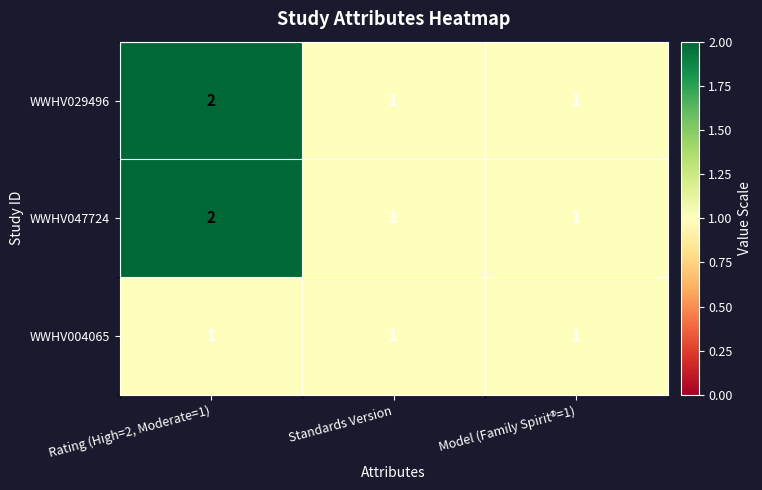

At which category does the chart reach its peak across all series?

Rating (High=2, Moderate=1)